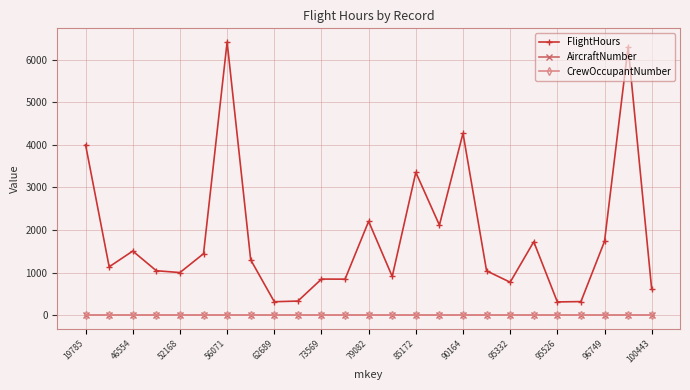

What is the sum of all AircraftNumber values?

27.0